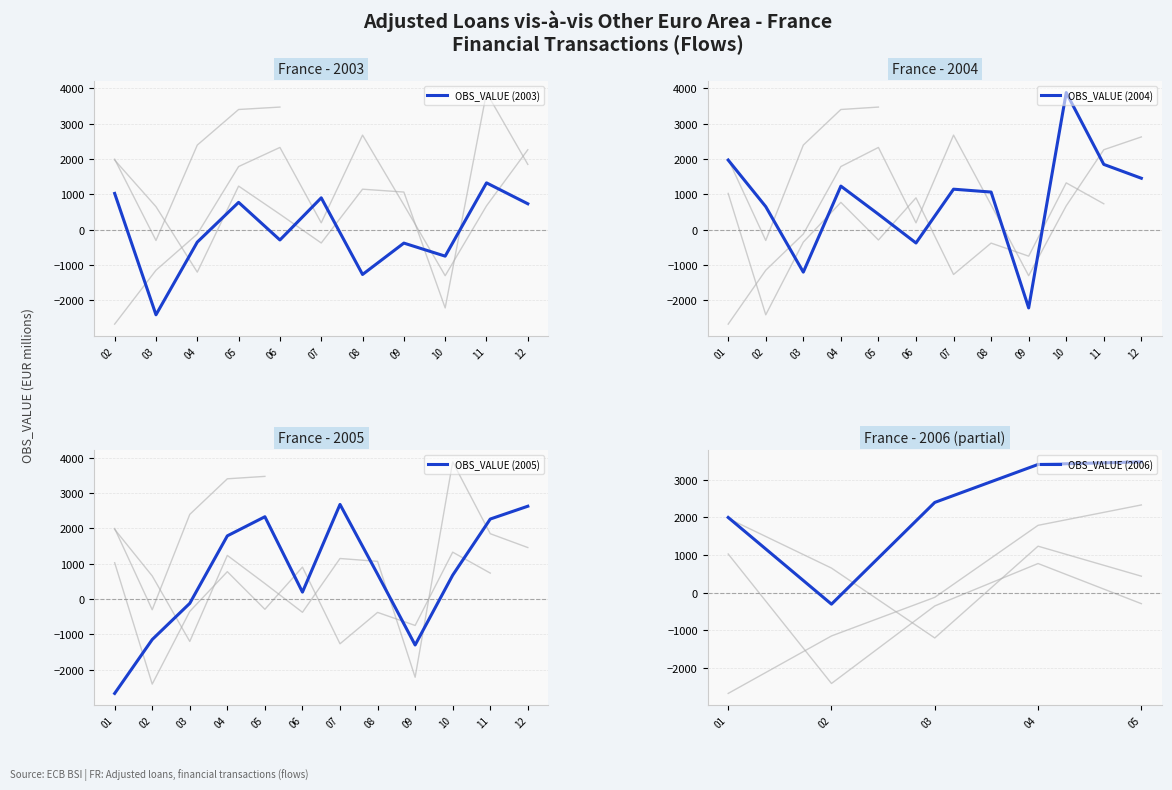

Is this an area chart (filled region under the line)?

No